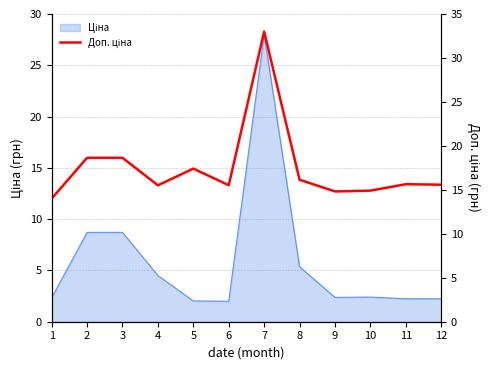

How many points are lower than both their immediate neighbors (excluding endpoints)?

3